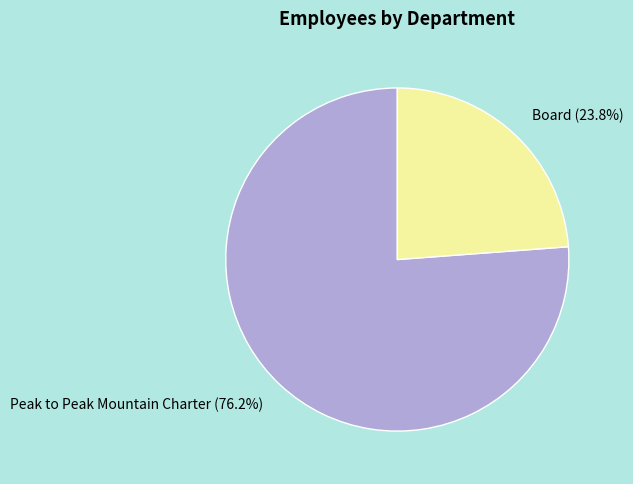

What is the ratio of the value at Board to the value at Peak to Peak Mountain Charter?

0.3